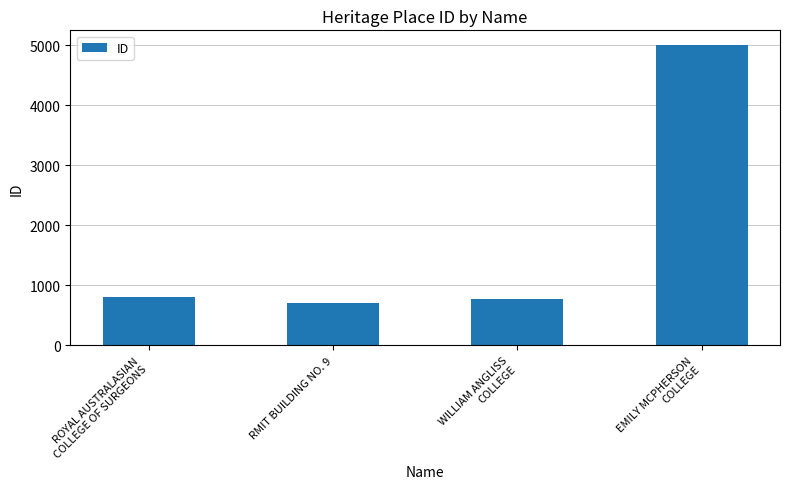

What is the ratio of the value at RMIT BUILDING NO. 9 to the value at WILLIAM ANGLISS
COLLEGE?

0.9